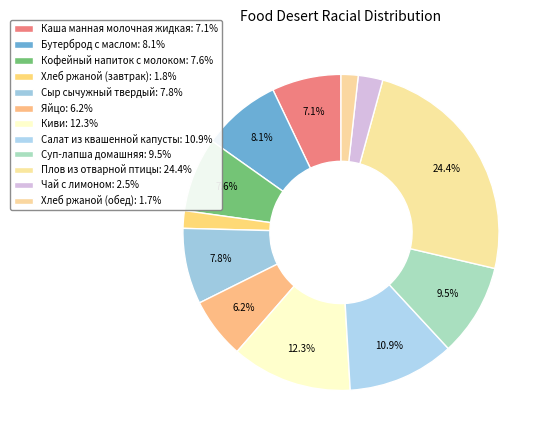

Count the number of slices in the pie.

12